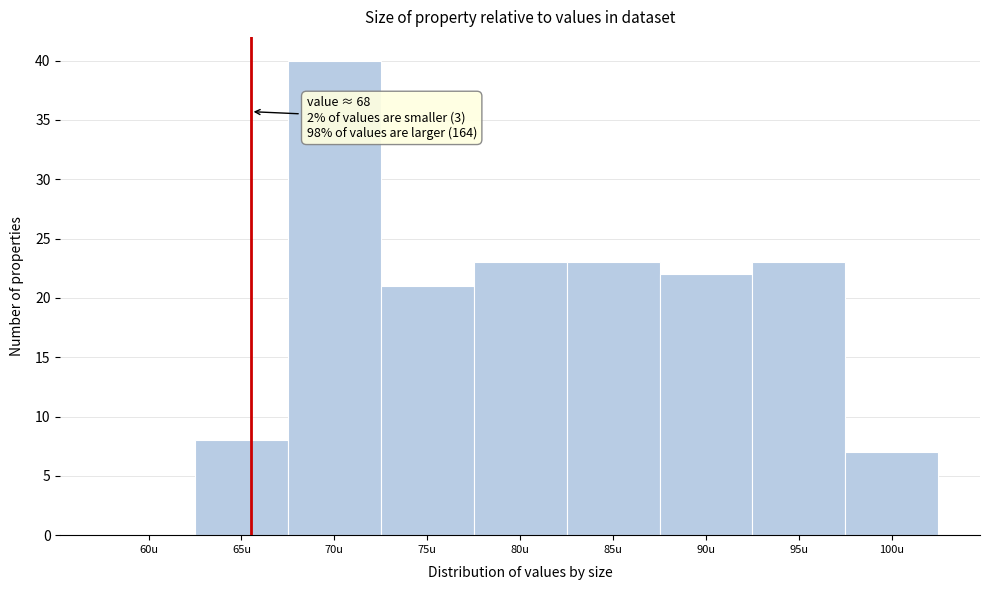

Reading right to left, extract all data points from this chart.

100u=7	95u=23	90u=22	85u=23	80u=23	75u=21	70u=40	65u=8	60u=0